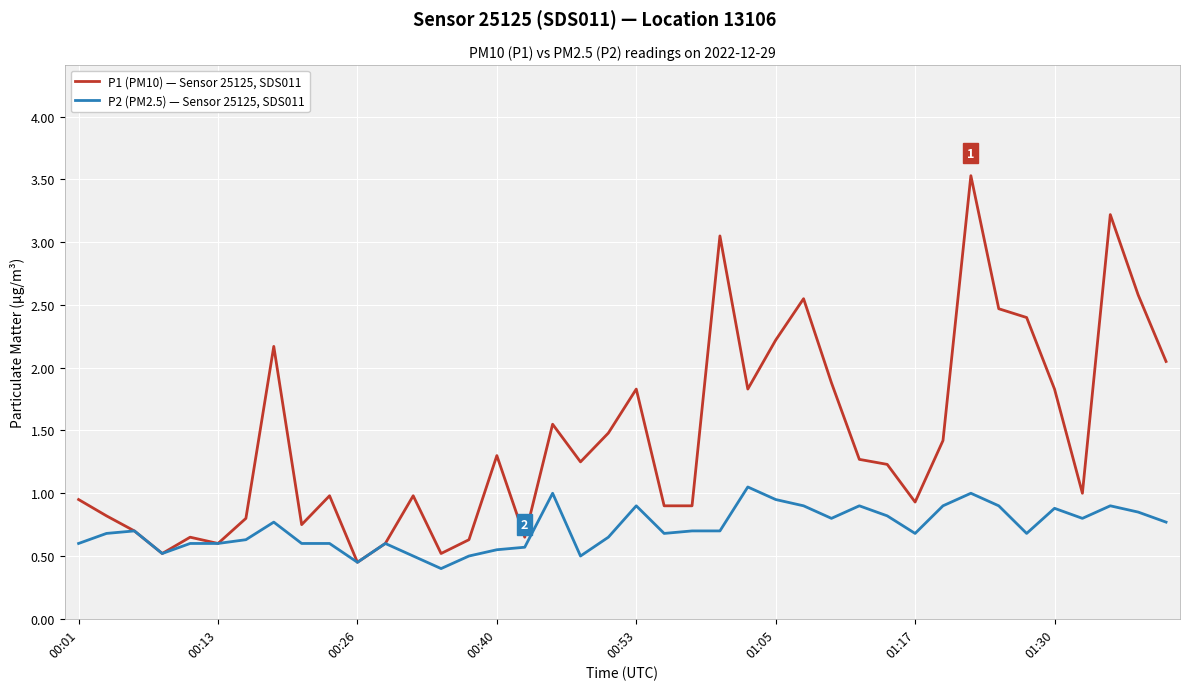

Which series has the largest total across all categories?

P1 (PM10) — Sensor 25125, SDS011